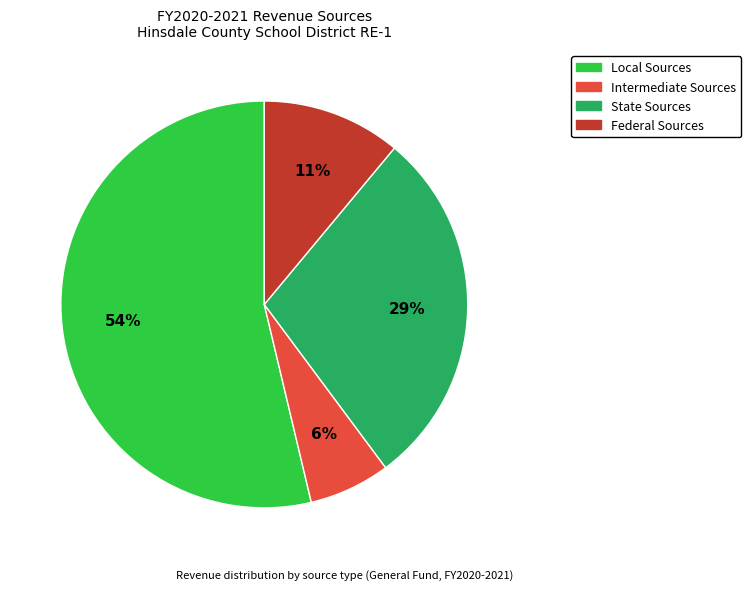

Does any single category account for the majority?

Yes